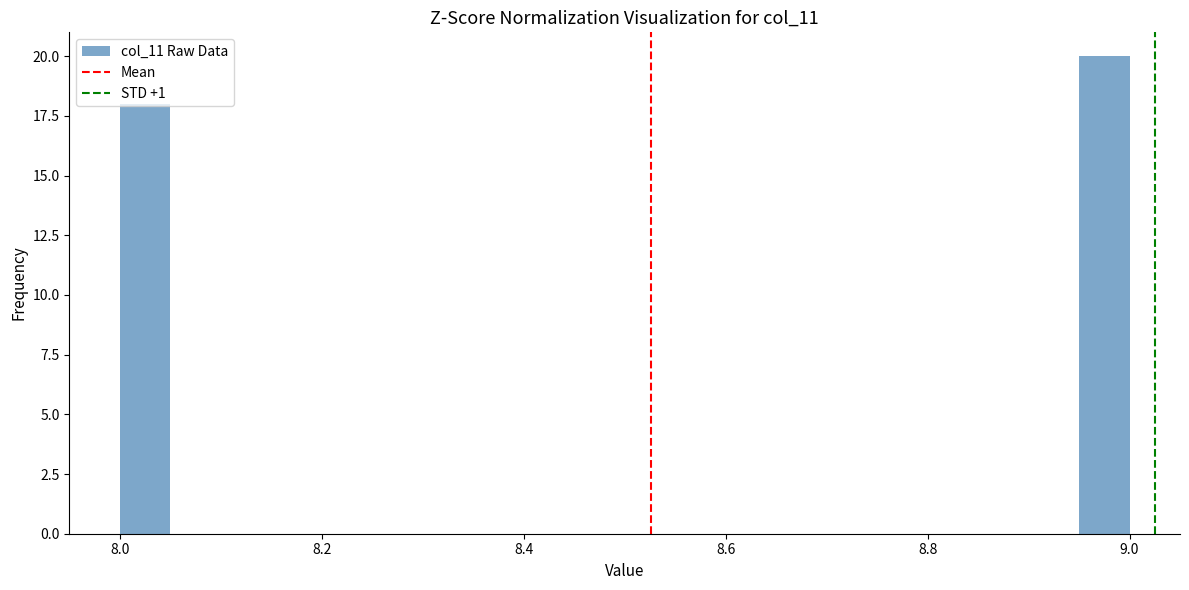

Around what value on the x-axis is the tallest bar? Give the approximate position of its centre, as read against the axis.

8.98